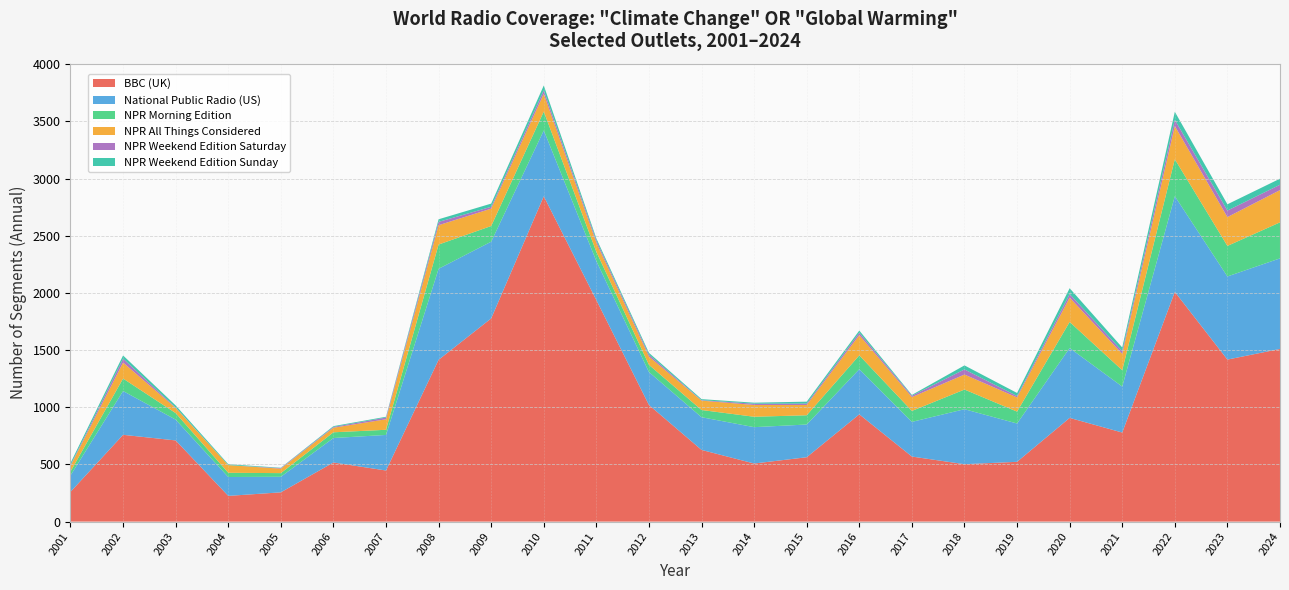

True or false: BBC (UK) has a value of 1296 at 2011.

False